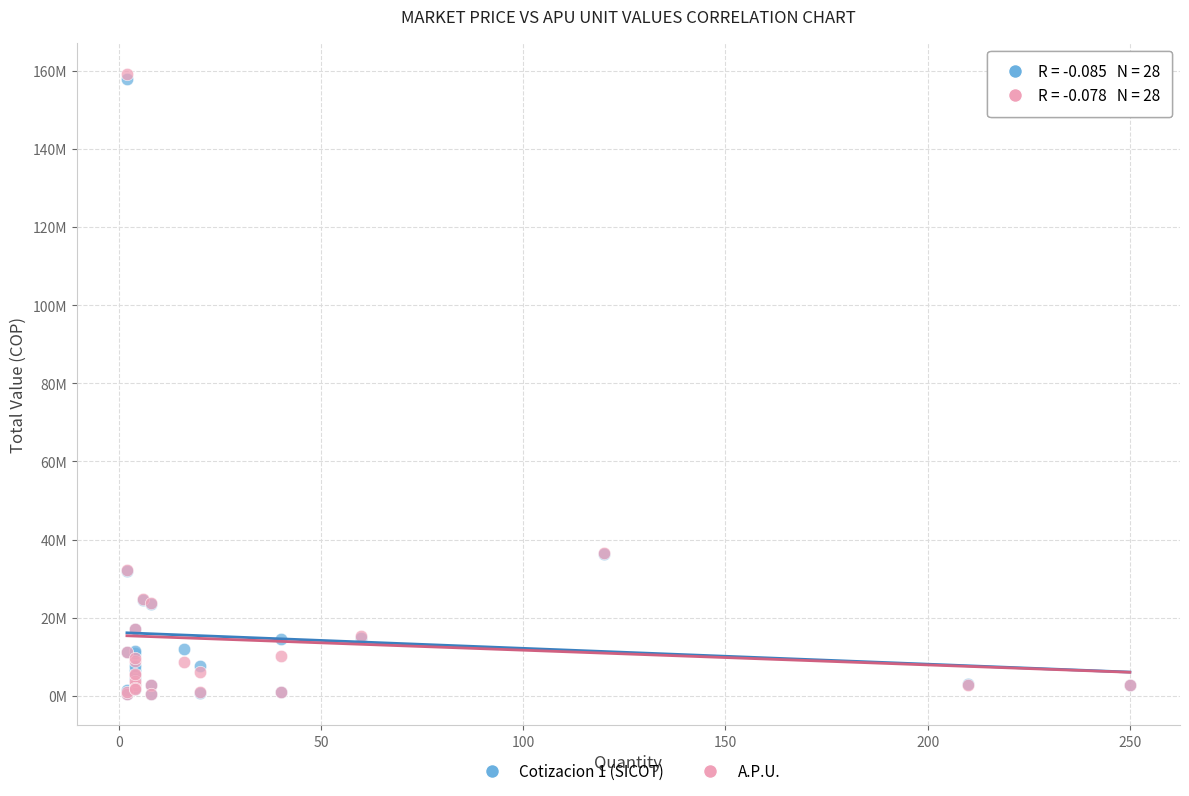

What are all the series names shown in the legend?

Cotizacion 1 (SICOT), A.P.U.